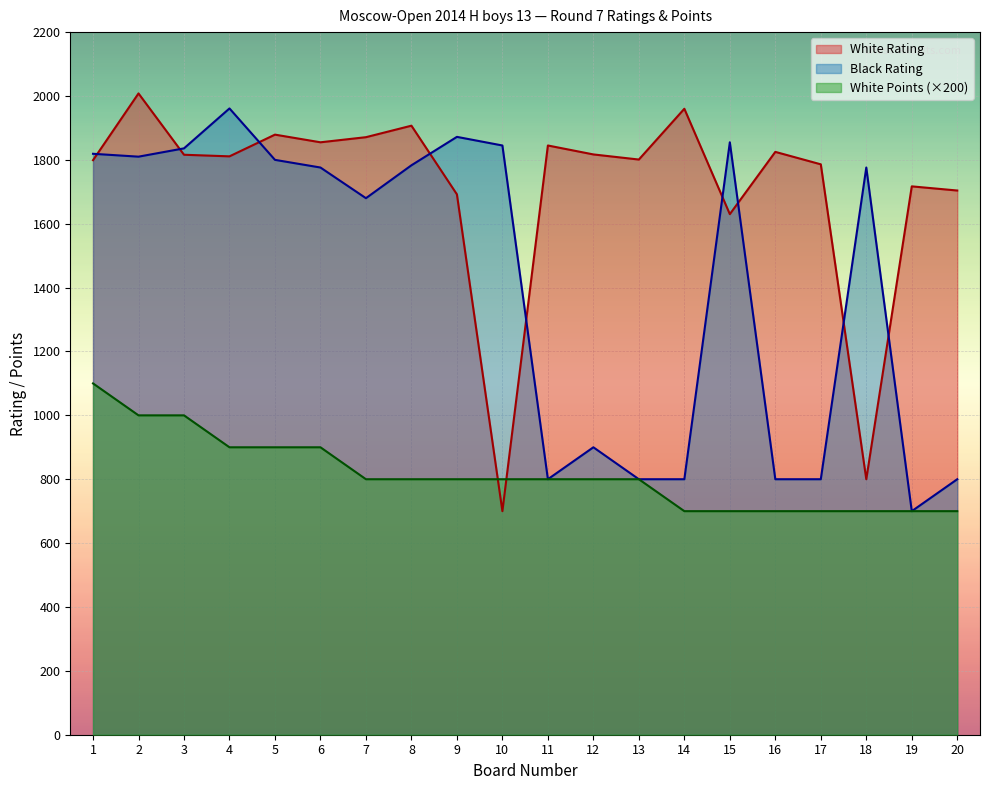

Rank the series by their average value, from lowest to highest.

White Points (×200), Black Rating, White Rating